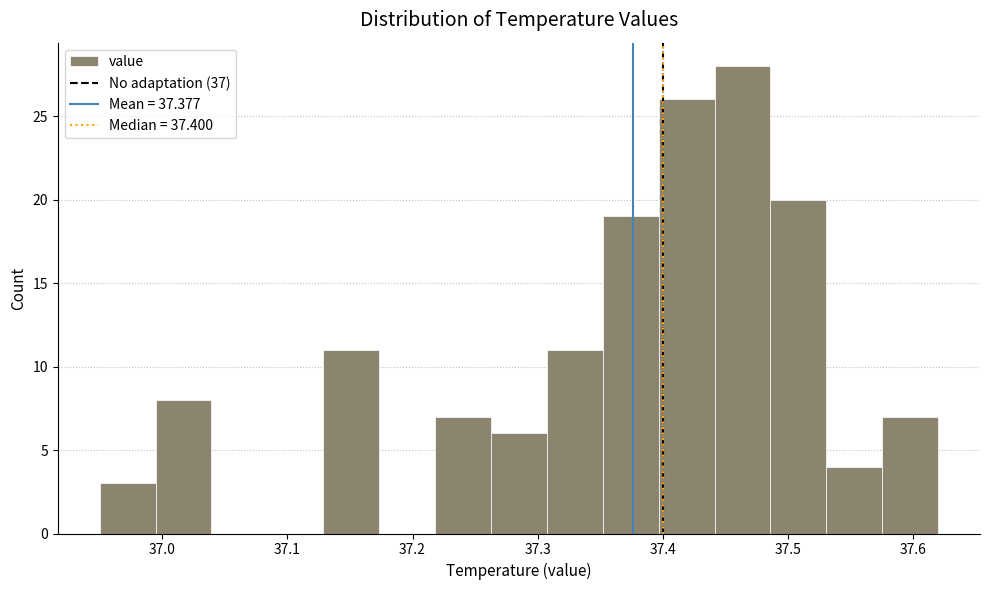

What is the height of the bar covering 37.53 to 37.58 on the x-axis? Neither the bar edges nor the heights are printed on the chart, so give them approximately, as read against the axes.

4